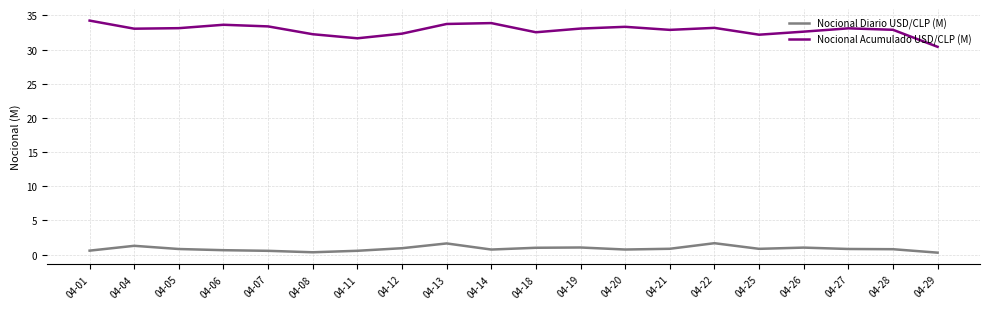

Rank the series by their maximum value, from lowest to highest.

Nocional Diario USD/CLP (M), Nocional Acumulado USD/CLP (M)